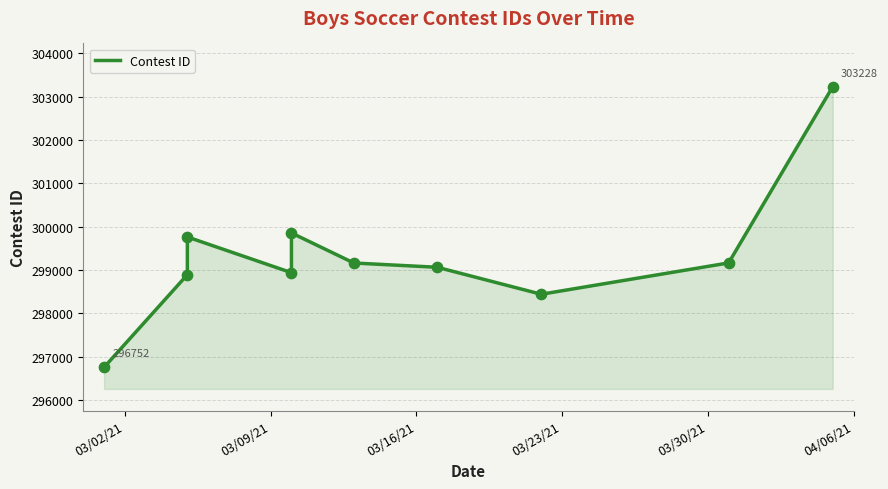

What is the change in value from 03/02/21 to 03/23/21?

+2184